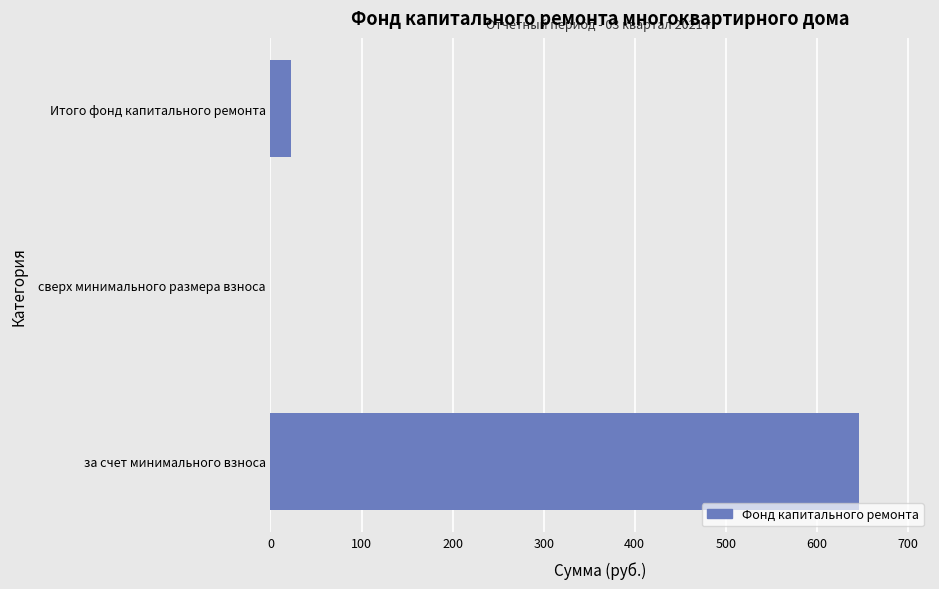

What is the greatest value displayed?

646.6